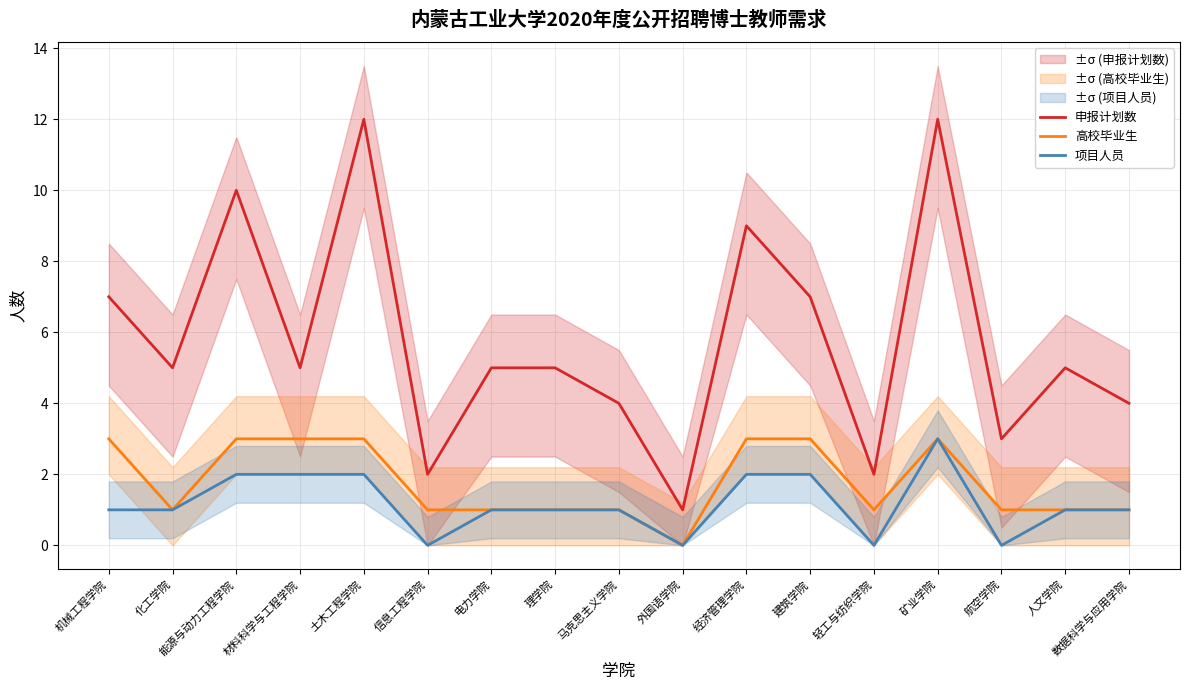

What is the greatest value displayed?

12